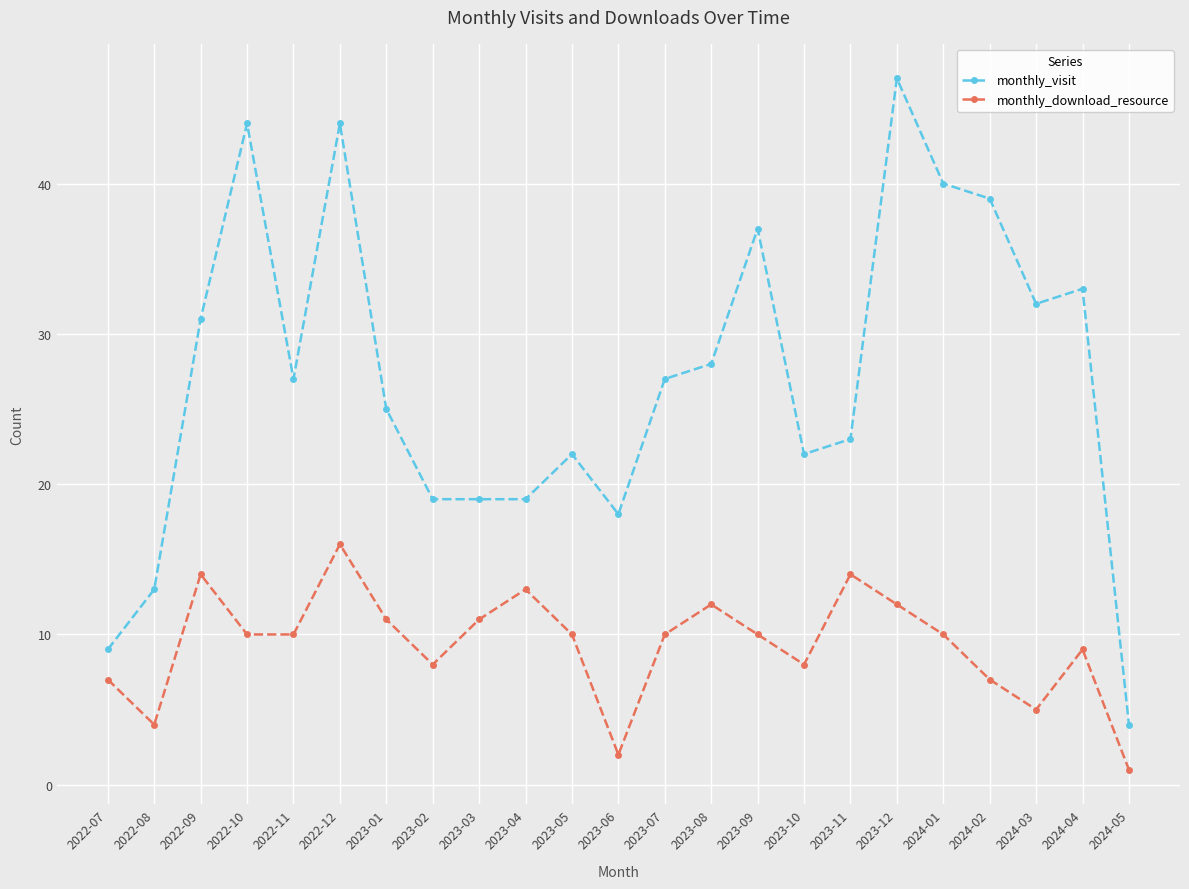

True or false: monthly_visit and monthly_download_resource cross at least once.

False